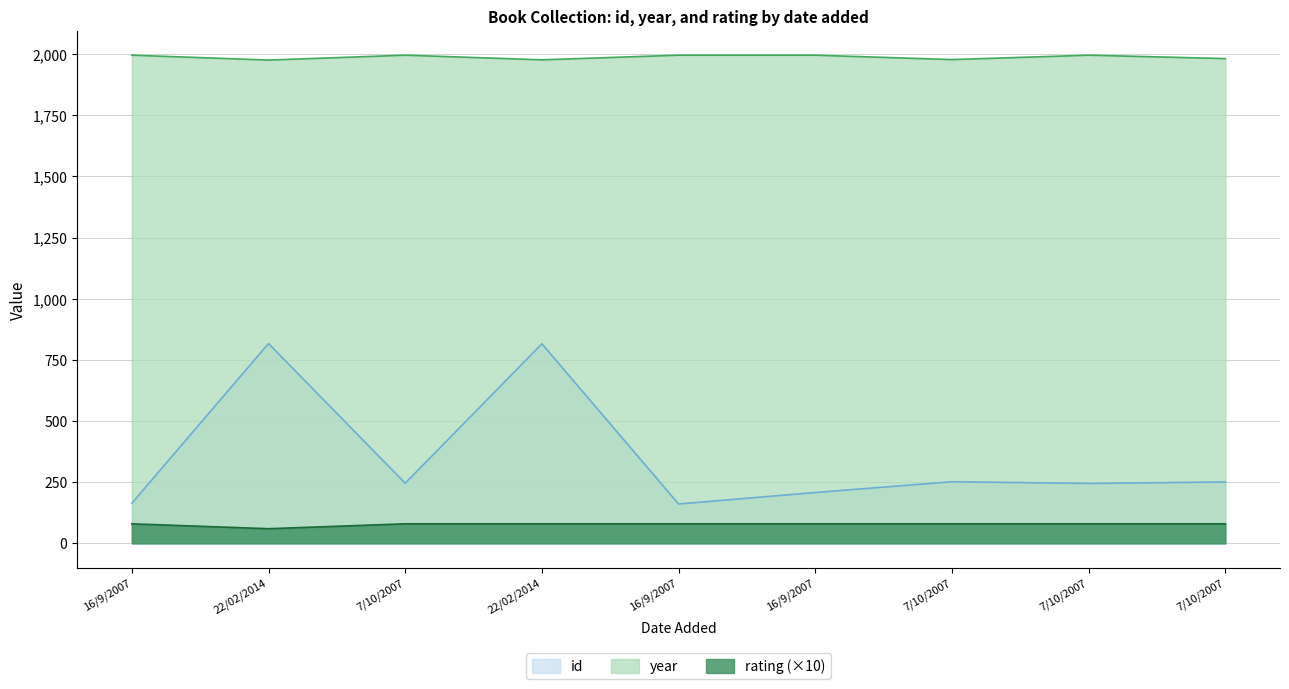

Does the chart have visible grid lines?

Yes